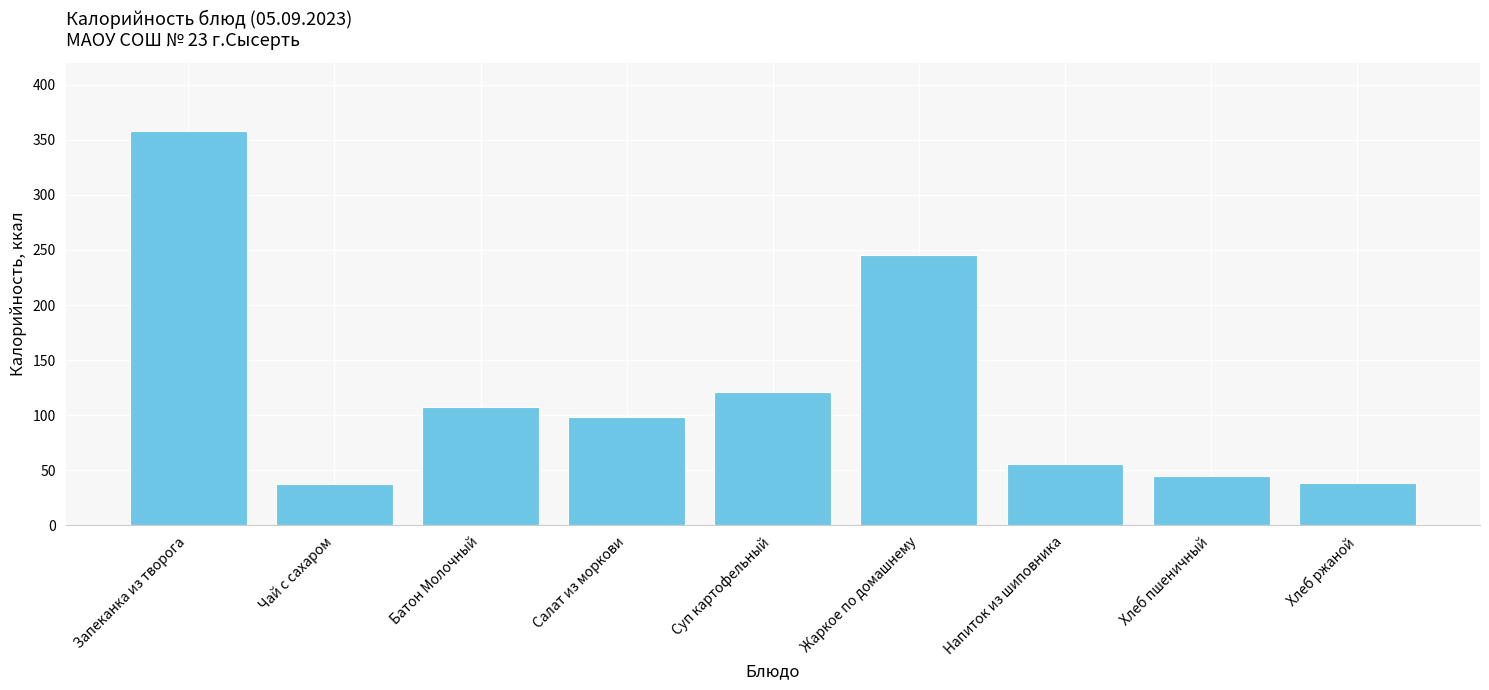

Does the chart contain stacked bars?

No